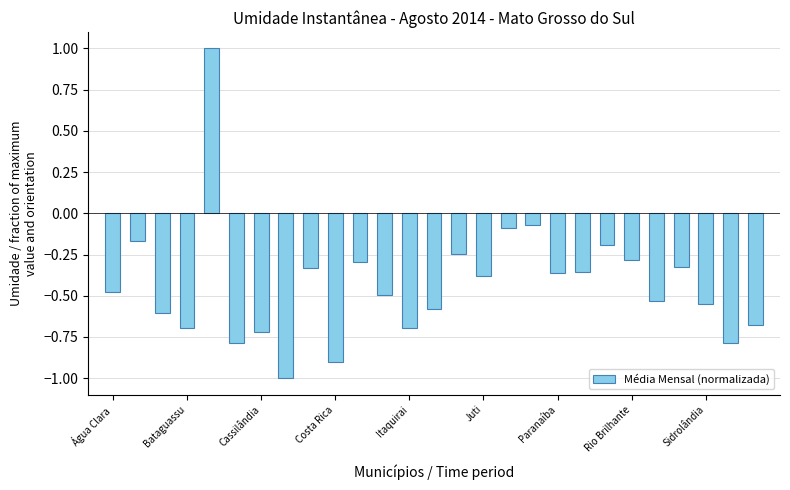

What is the difference between the maximum and second lowest values?

1.9